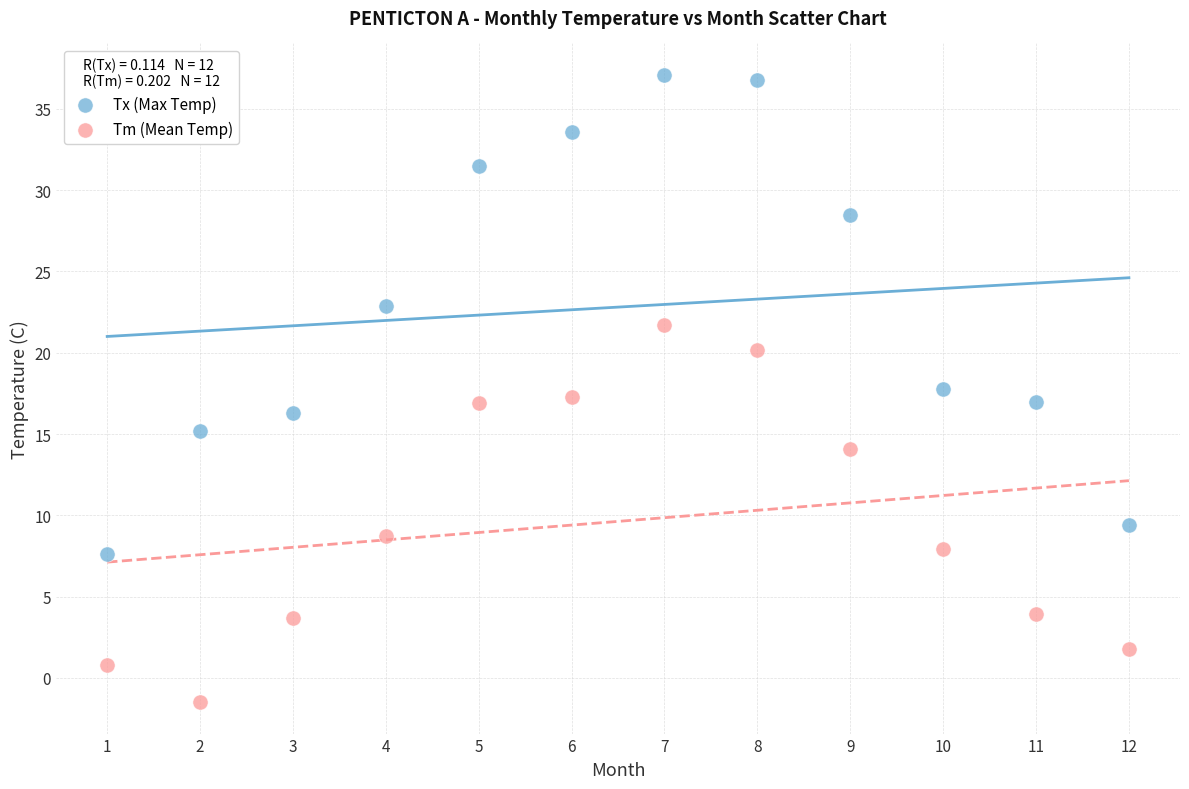

In the Tm (Mean Temp) series, what Y value is closest to 10?

8.7